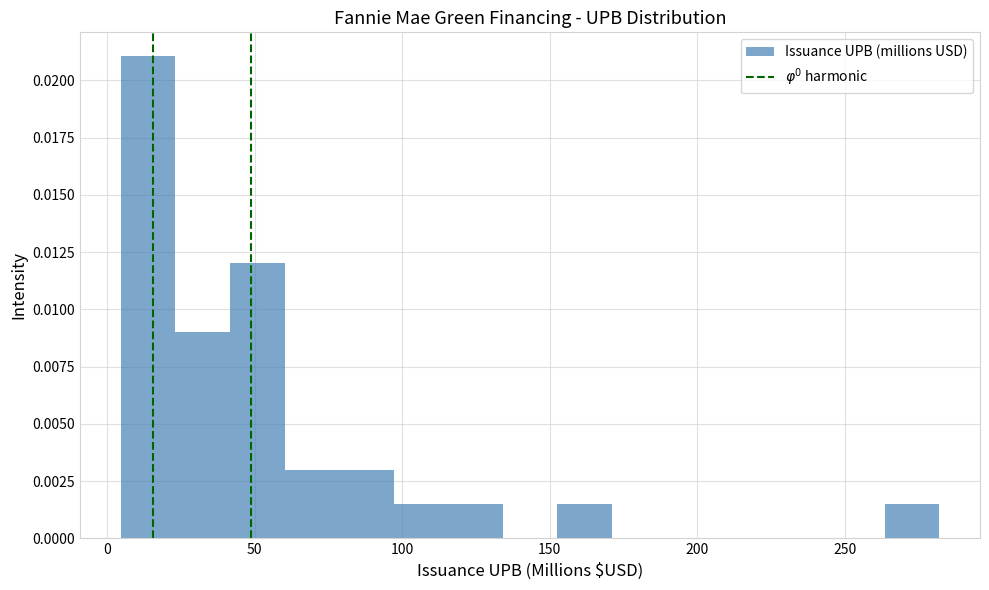

Read against the x-axis, roughly where is the centre of the tallest bar?

15